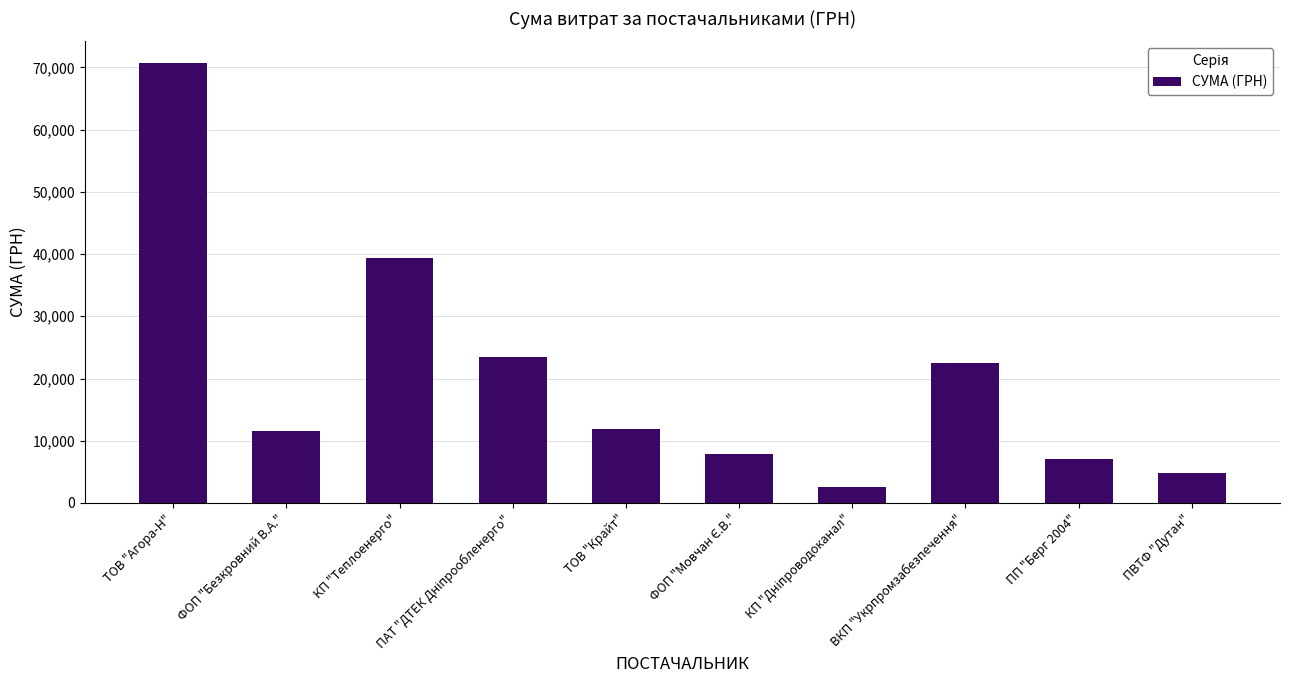

How many distinct data groups are displayed?

1